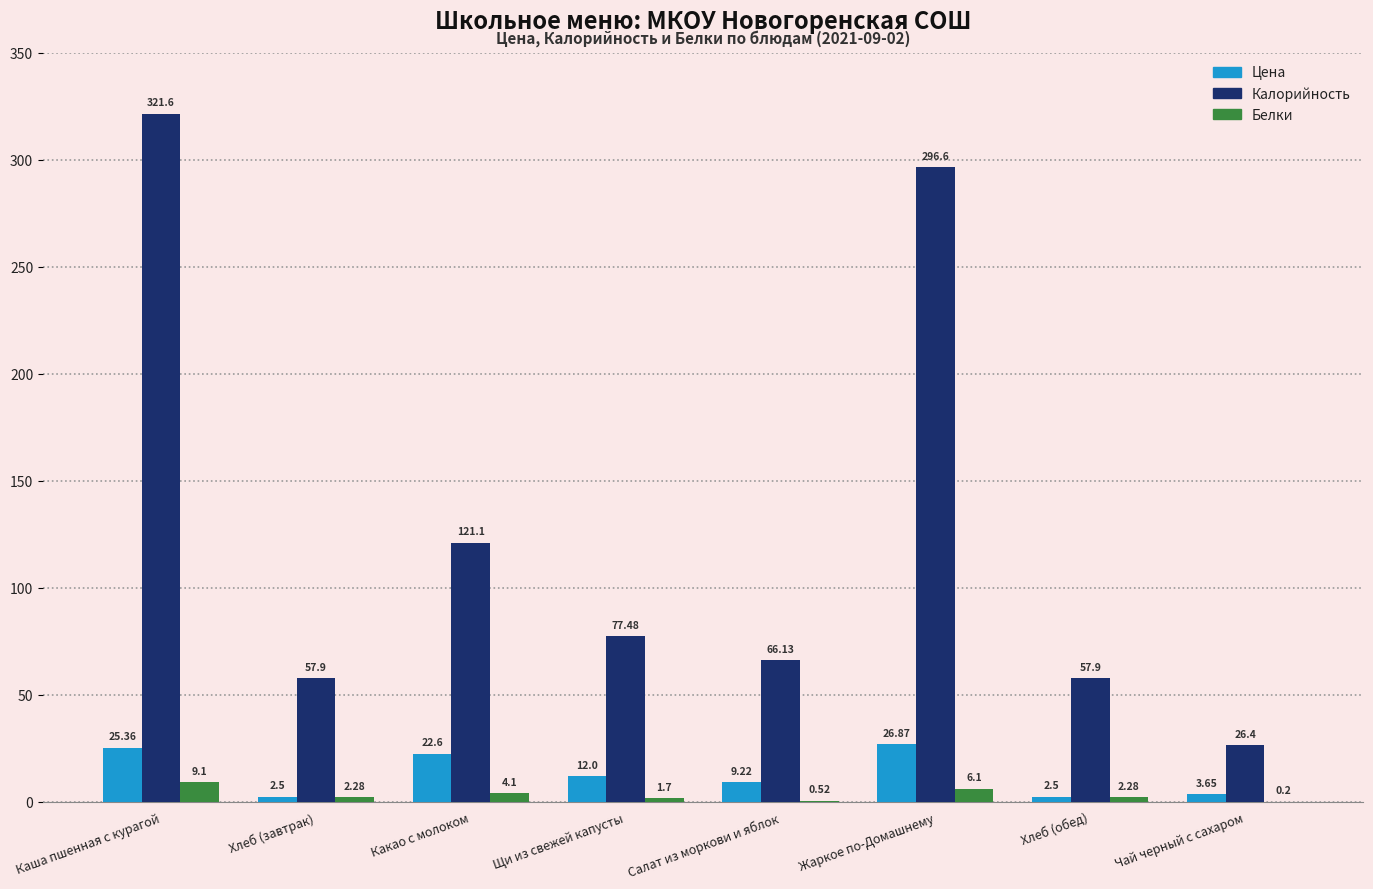

How many groups of bars are there?

8